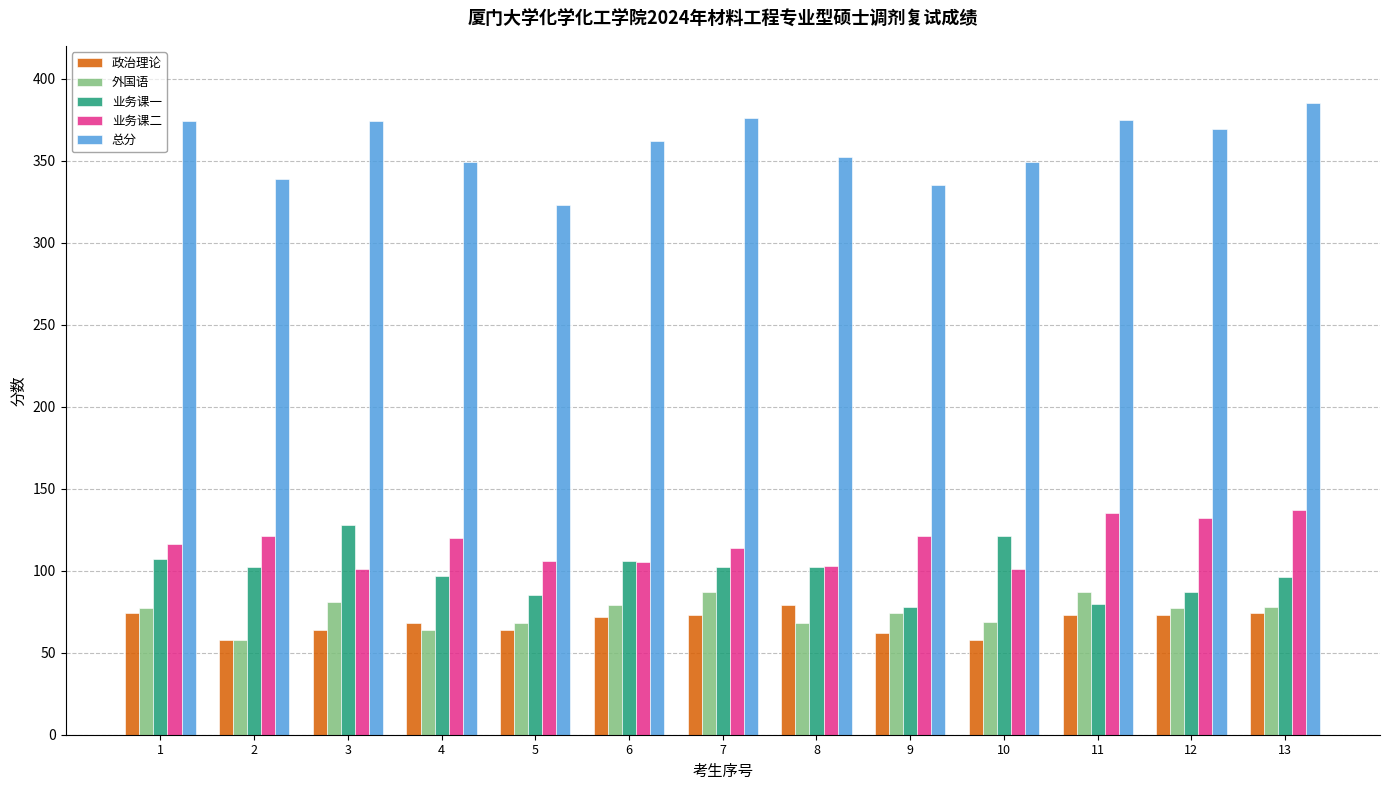

The 政治理论 series shows 82 at 2. True or false?

False